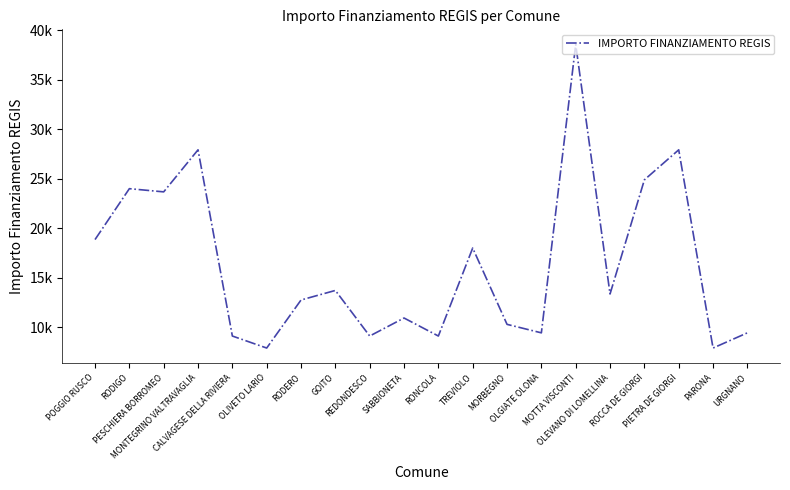

At which category does the chart reach its peak across all series?

MOTTA VISCONTI